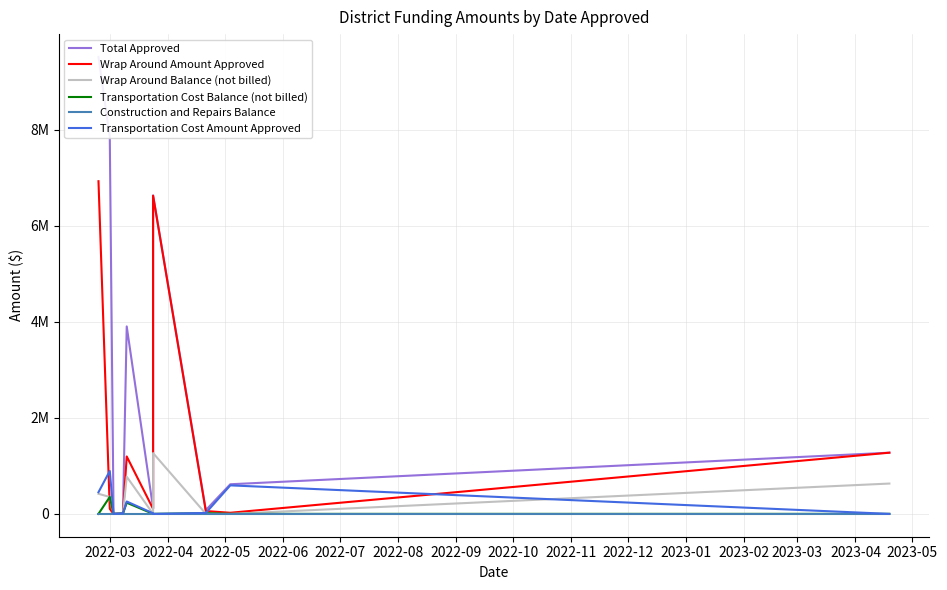

What is the greatest value displayed?

9514849.4